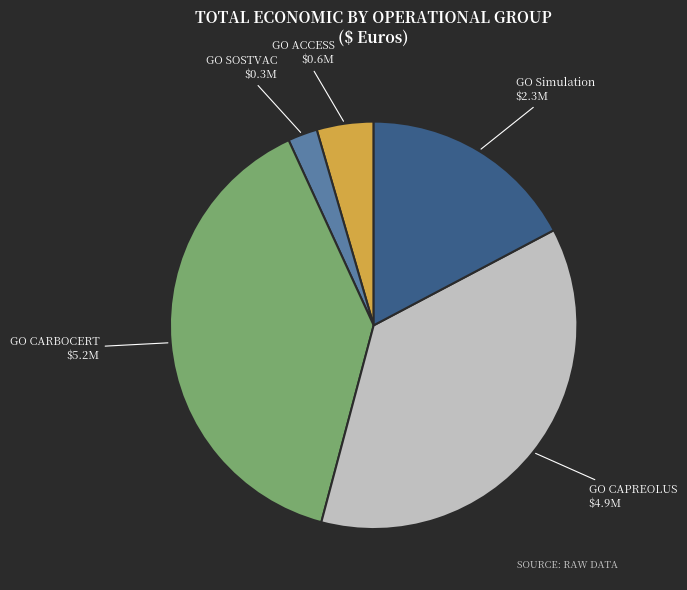

Which category has the biggest portion of the pie?

GO CARBOCERT